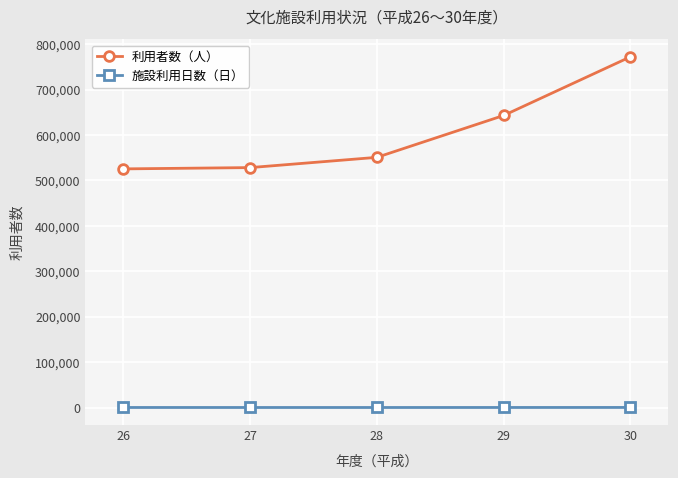

How many series are shown in this chart?

2